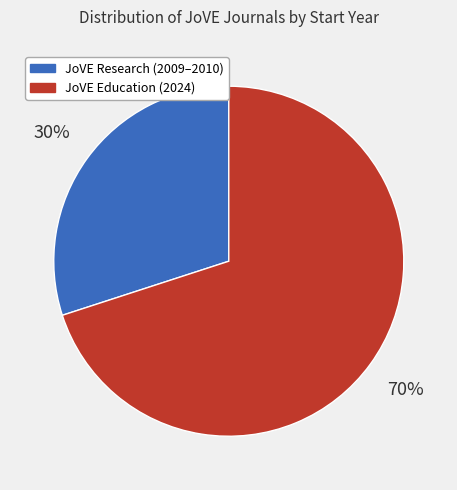

Is there a majority slice in this chart?

Yes